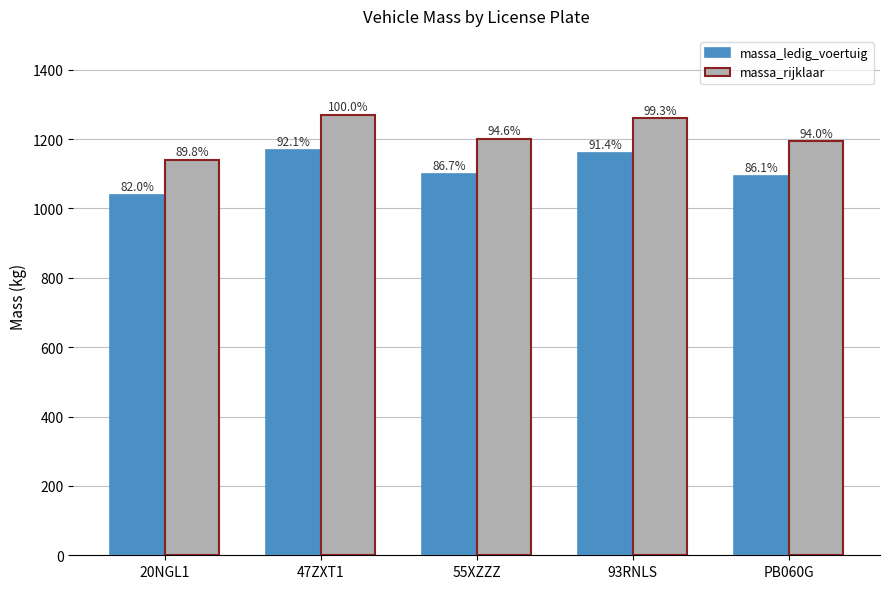

How many bars are there in each group?

2